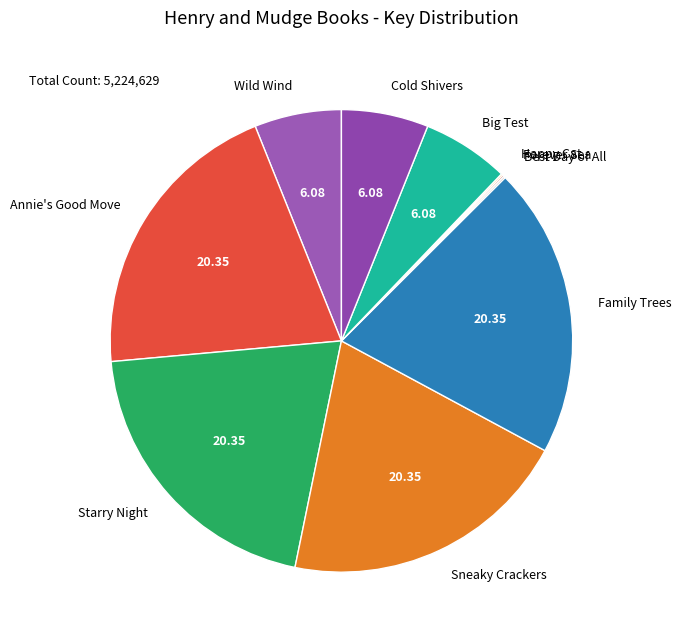

Is there any slice that represents more than half of the pie?

No